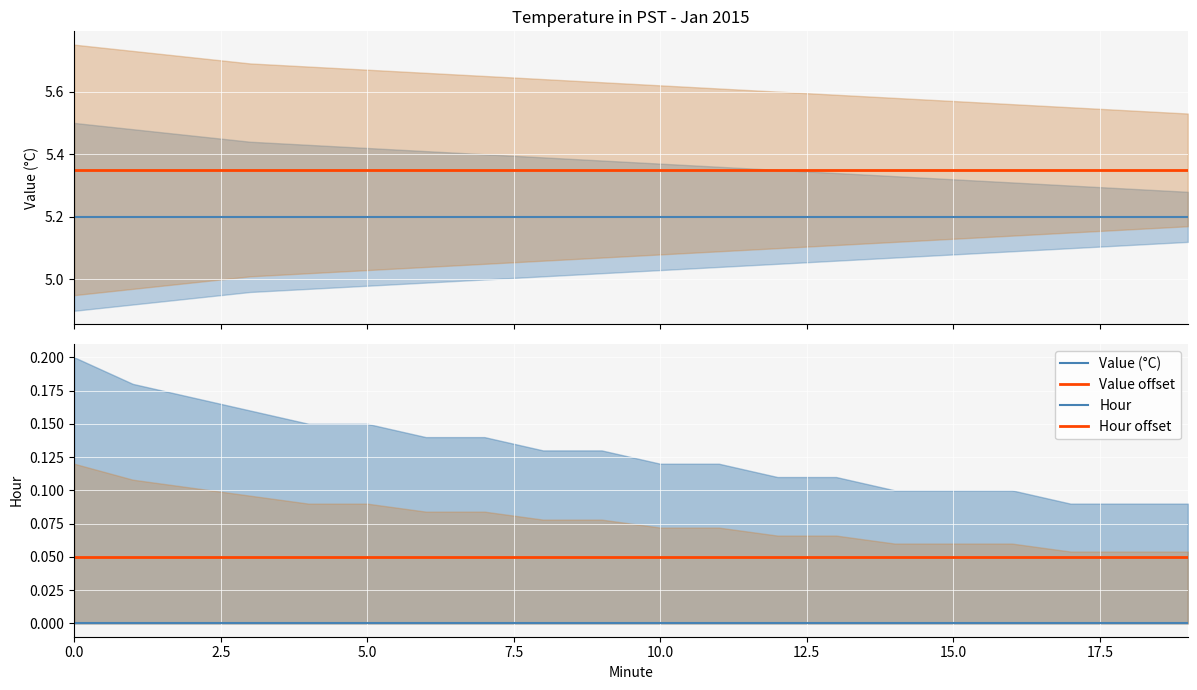

The value of Hour offset at 2.5 is 0.1. True or false?

True